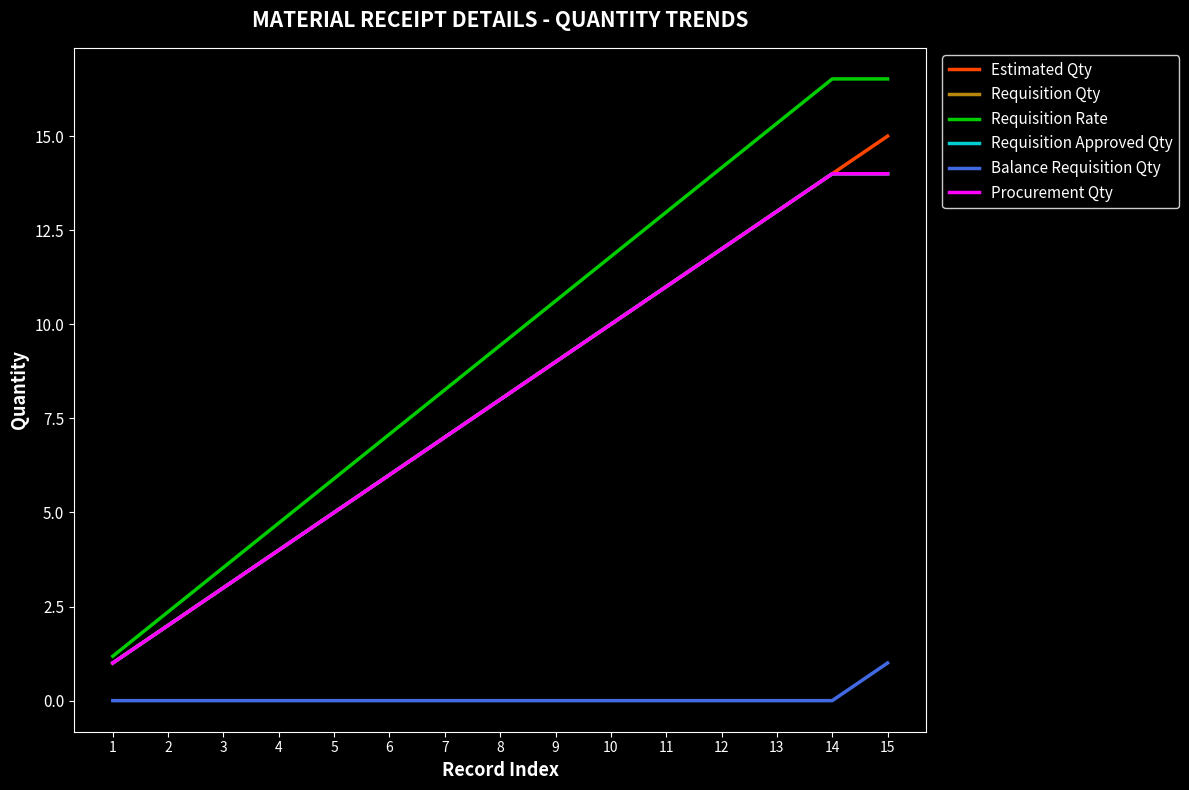

Rank the categories by Requisition Rate value from highest to lowest.

14, 15, 13, 12, 11, 10, 9, 8, 7, 6, 5, 4, 3, 2, 1